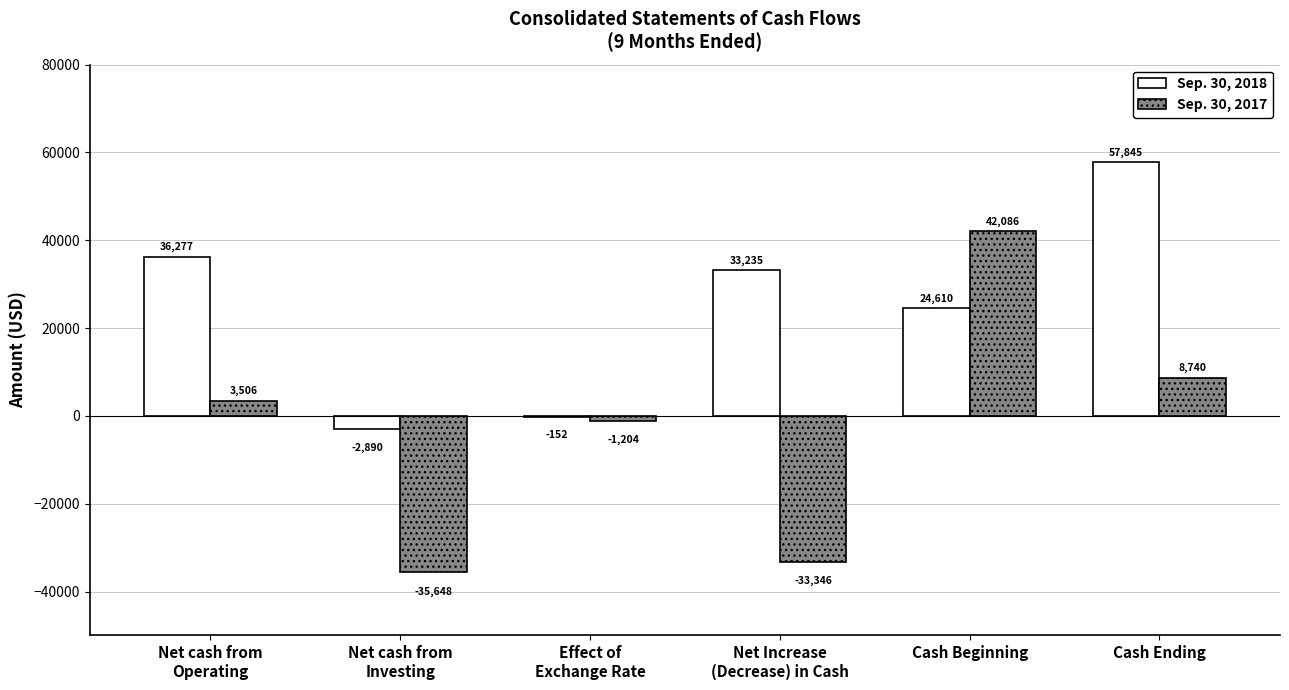

What is the greatest value displayed?

57845